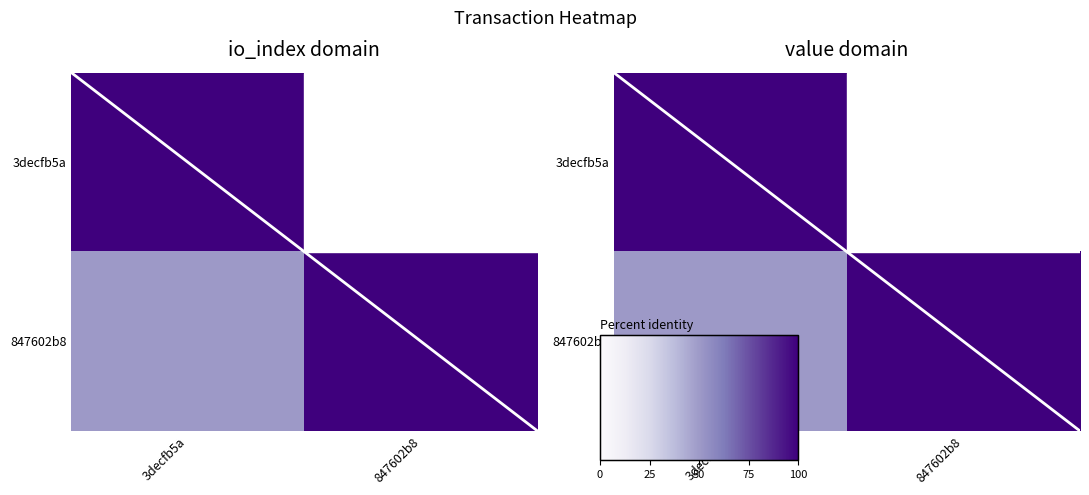

At which category is the sum across all series the highest?

3decfb5a